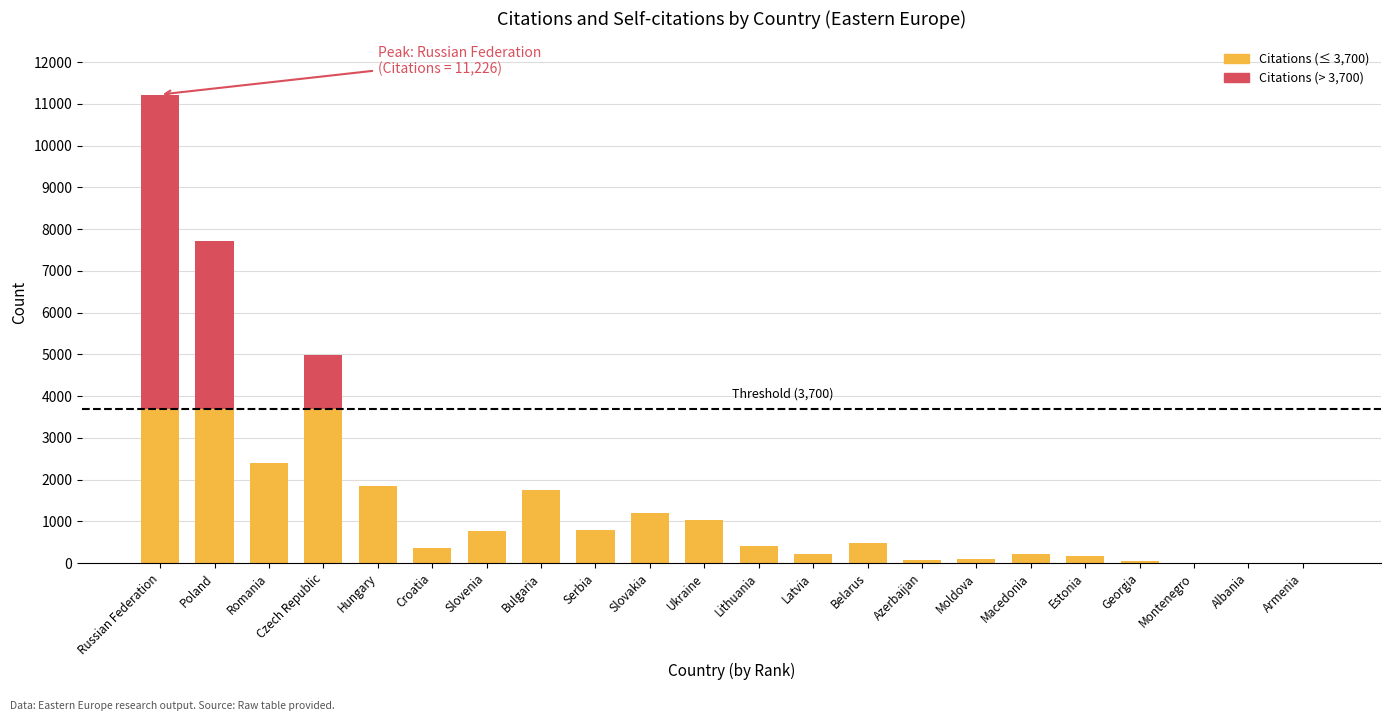

What is the total value across all series at Croatia?

354